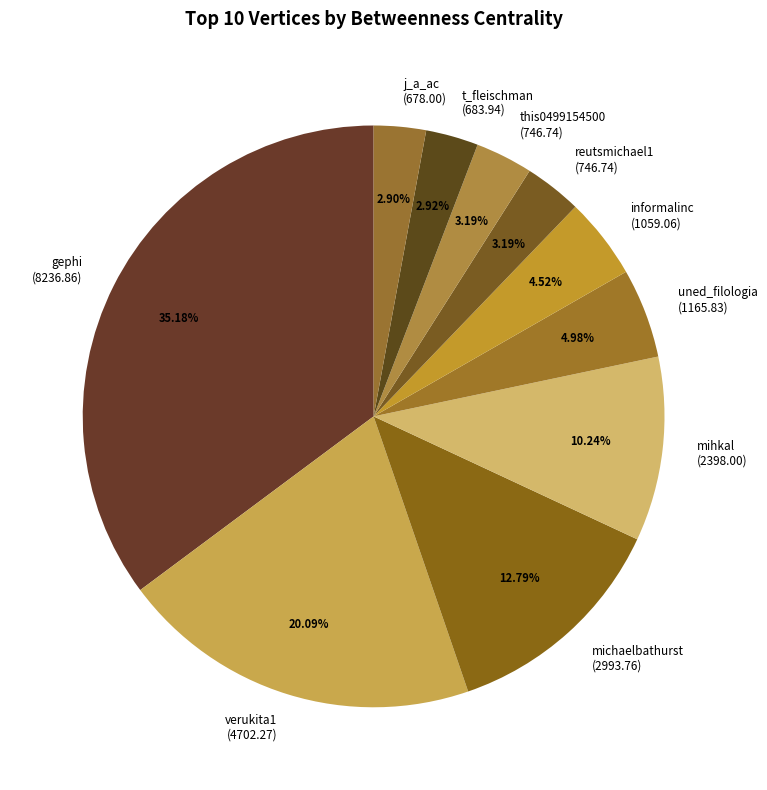

To the nearest percent, what portion does uned_filologia represent?

5%